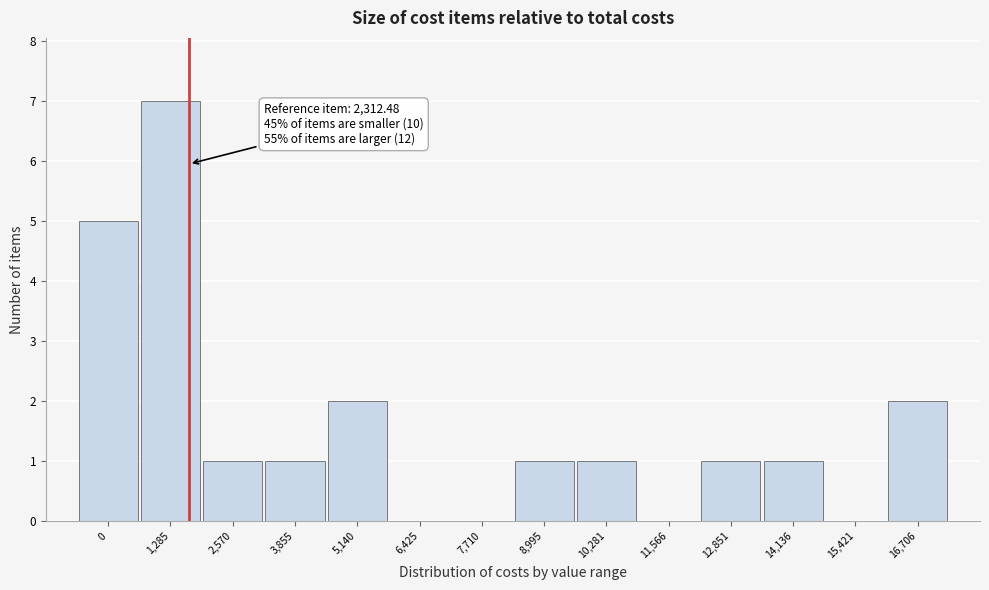

Reading left to right, what are all the values shown in this chart?

0=5	1,285=7	2,570=1	3,855=1	5,140=2	6,425=0	7,710=0	8,995=1	10,281=1	11,566=0	12,851=1	14,136=1	15,421=0	16,706=2